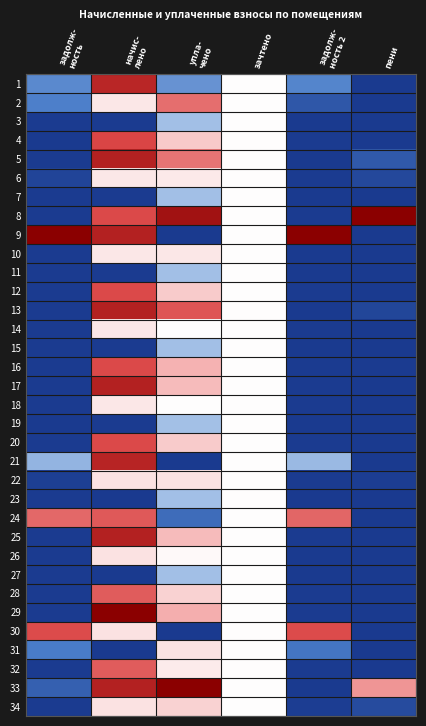

Between задолж- ность and упла- чено, which series saw the biggest shift?

9